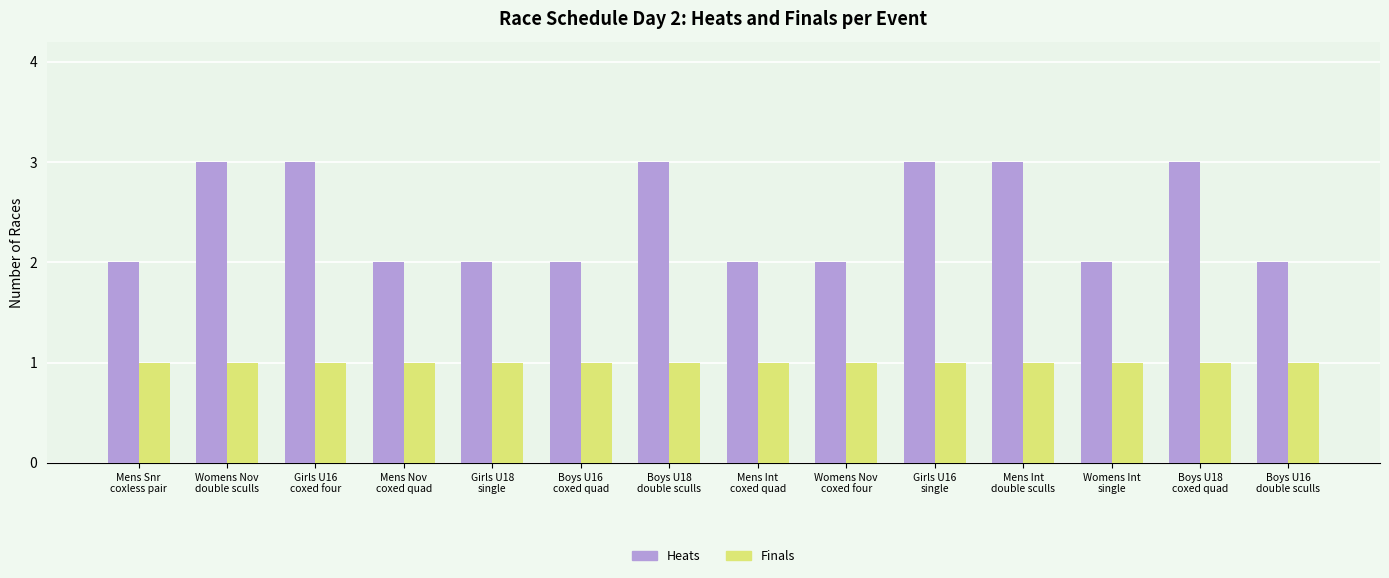

Is the value of Heats at Mens Nov
coxed quad greater than the value of Finals at Girls U16
single?

Yes